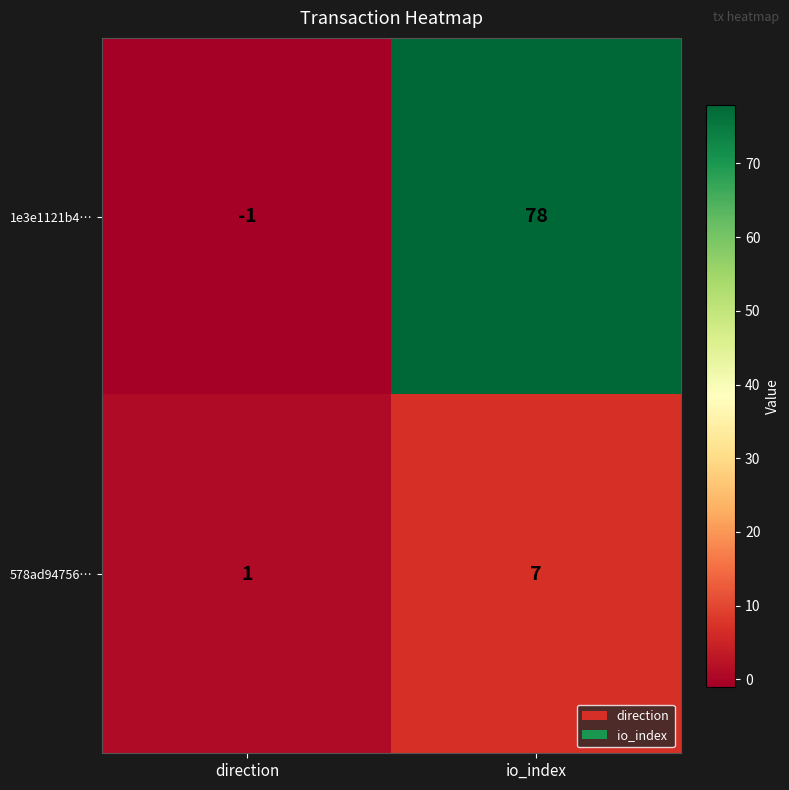

Rank the series by their maximum value, from highest to lowest.

1e3e1121b4…, 578ad94756…